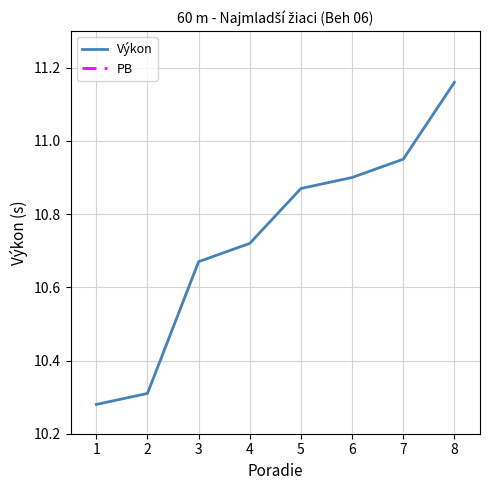

True or false: PB has more than 1 points higher than both neighbors.

False